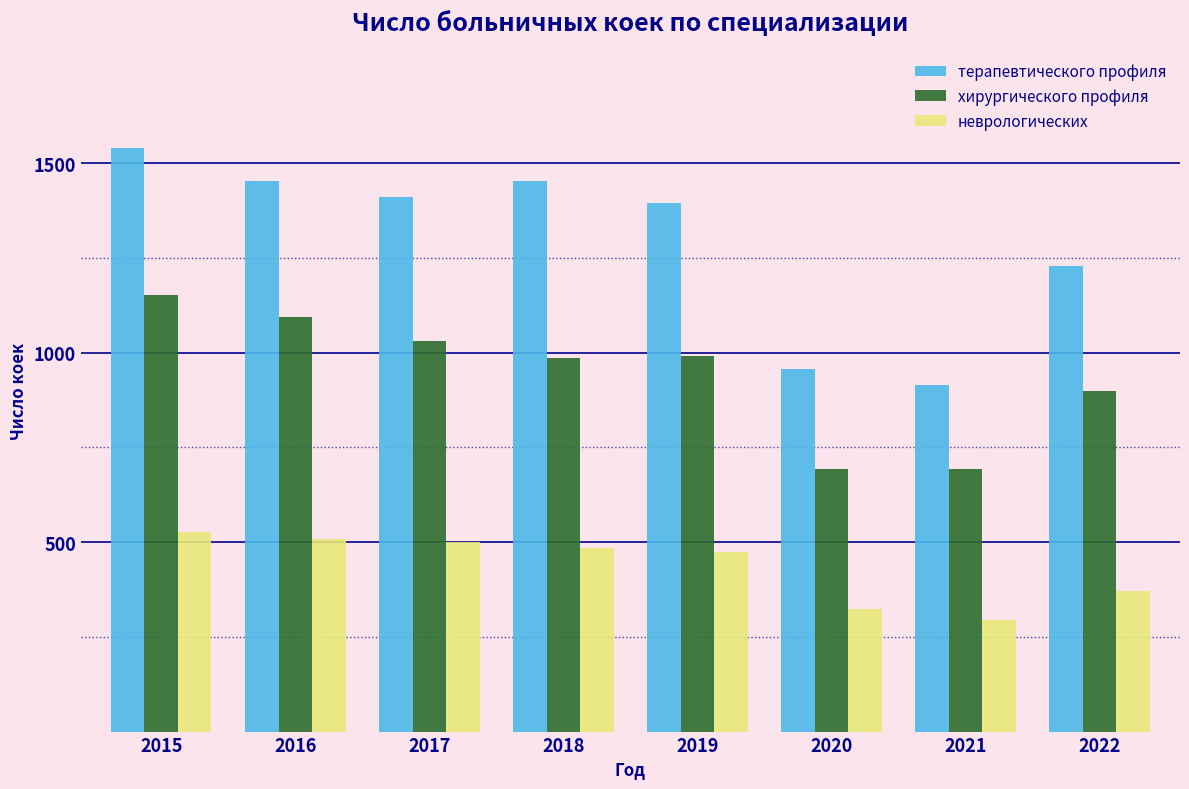

At how many categories does at least one series exceed 635?

8